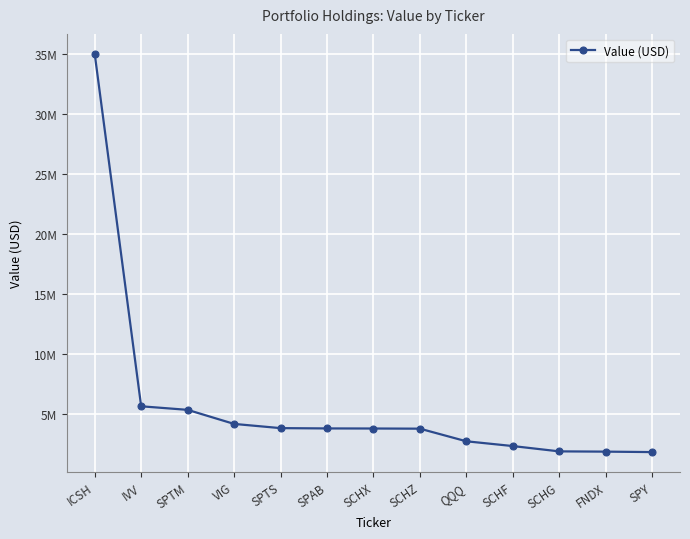

At which label does the data first exceed 3822678?

ICSH